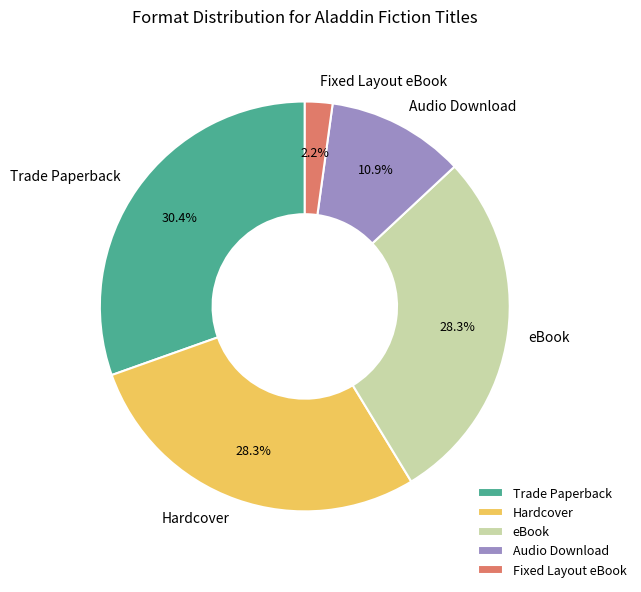

Does Trade Paperback represent more than half of the total?

No